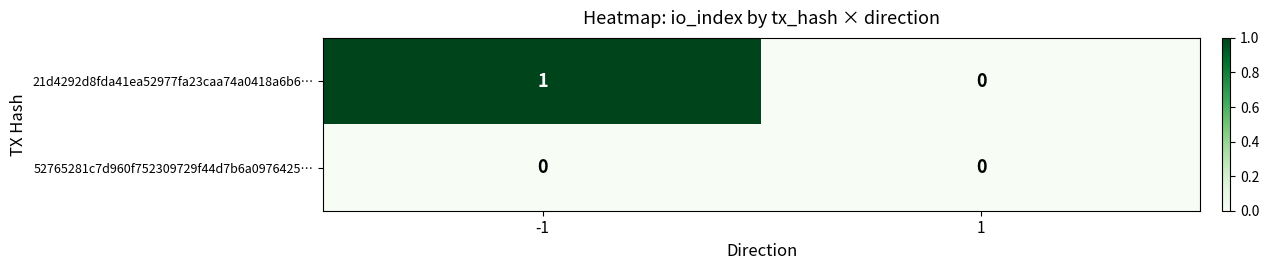

Which series changed the most between -1 and 1?

21d4292d8fda41ea52977fa23caa74a0418a6b6…